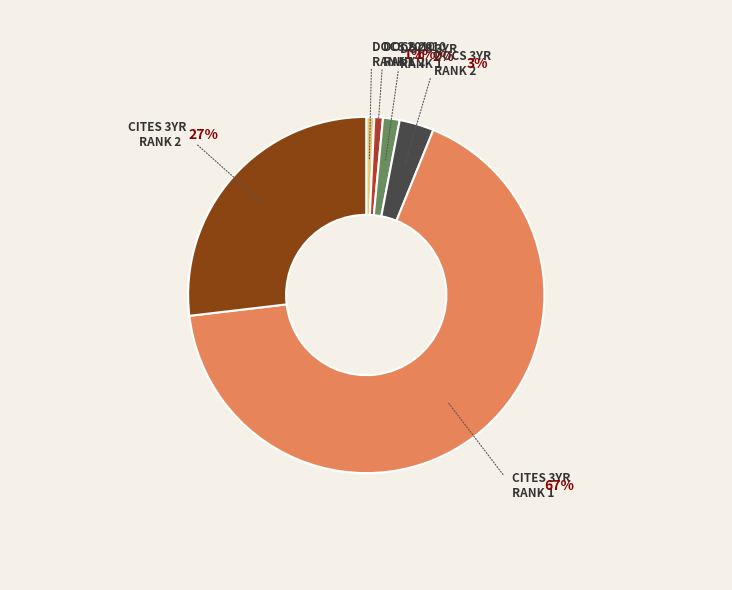

Does any single category account for the majority?

Yes